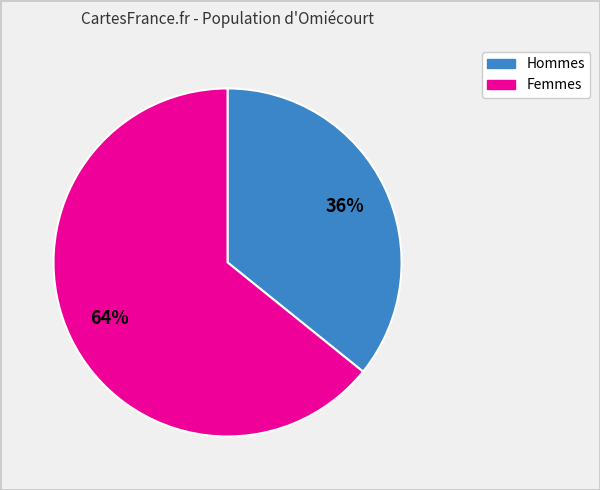

To the nearest percent, what is the average slice percentage?

50%